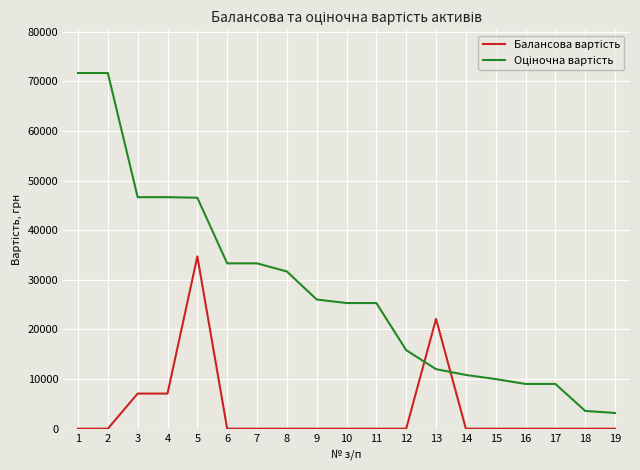

What is the maximum value shown in the chart?

71700.0